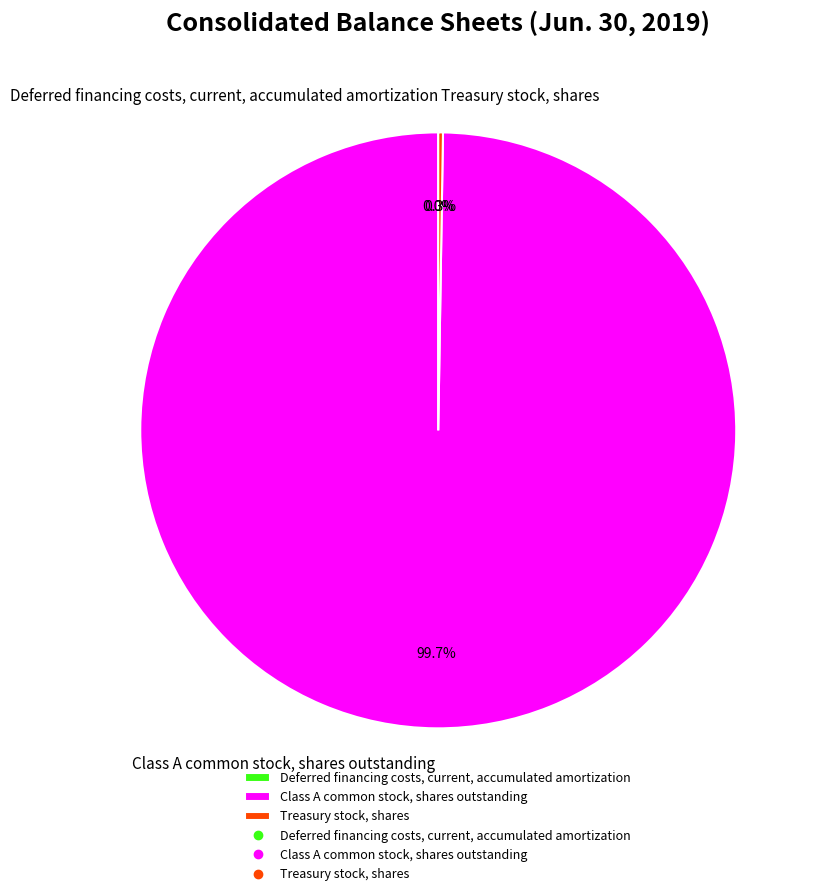

What portion of the pie excludes Class A common stock, shares outstanding?

0.3%